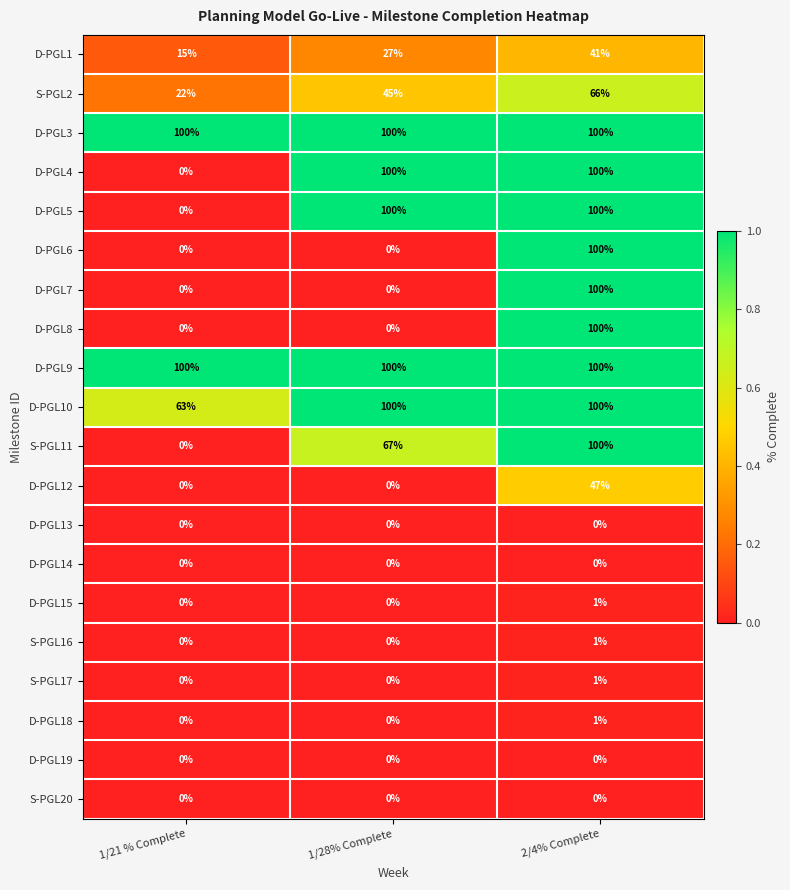

What is the difference between the D-PGL12 values at 1/28% Complete and 2/4% Complete?

47